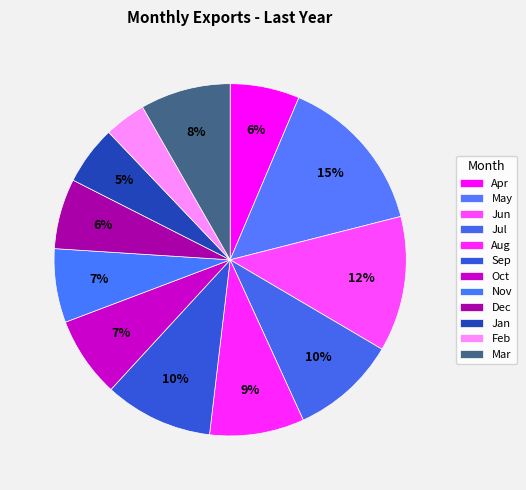

What percentage is the Apr slice, to the nearest percent?

6%